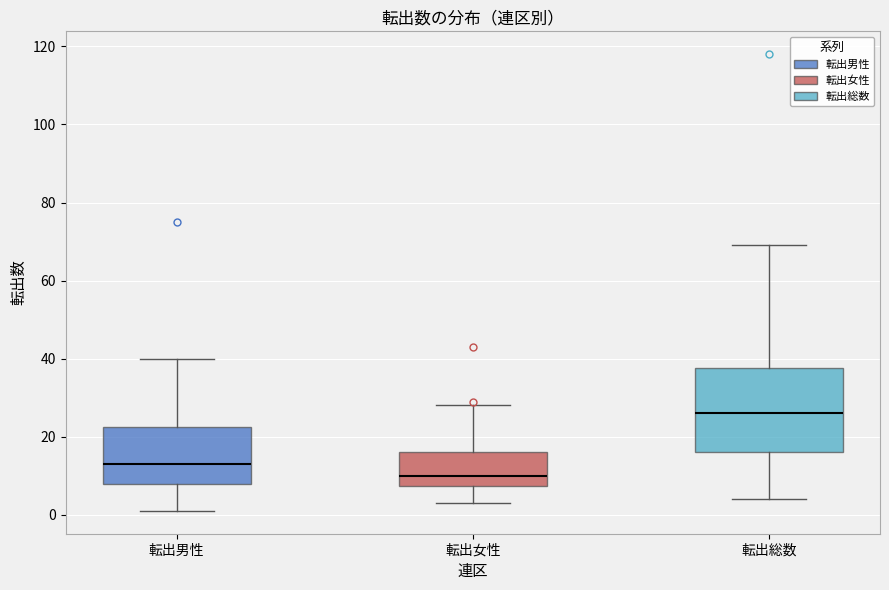

Which box is the tallest, from its lower edge to its upper edge?

転出総数